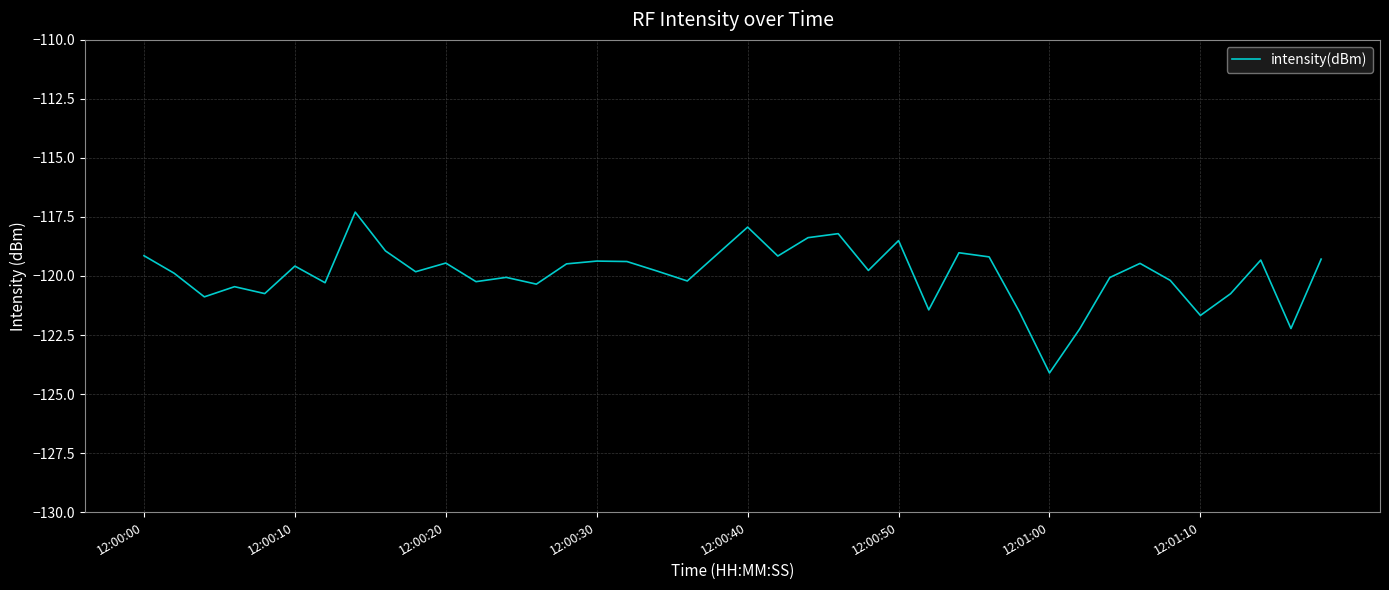

What is the greatest value displayed?

-117.3